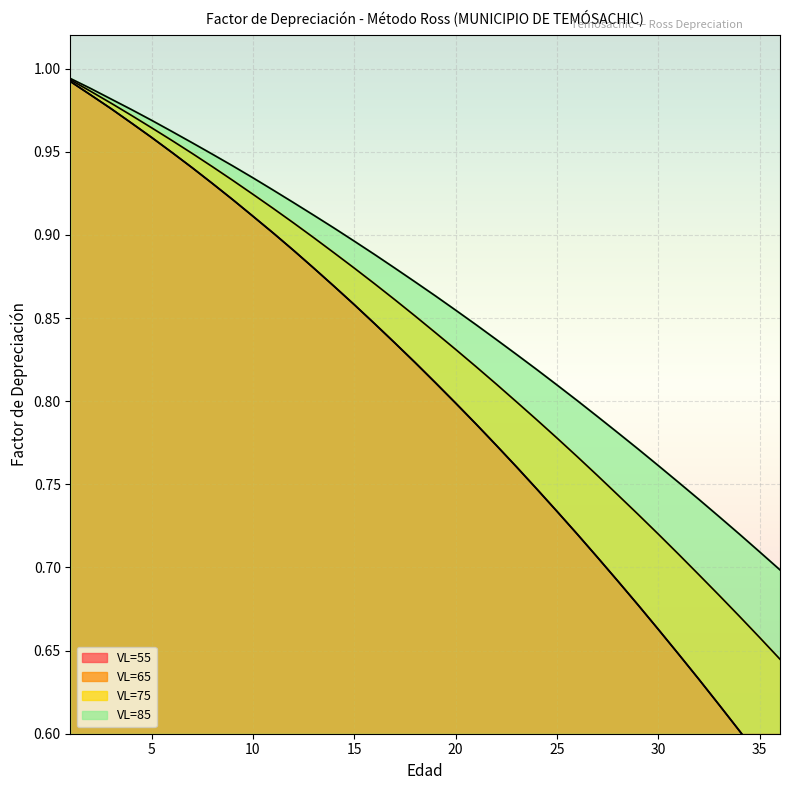

Does the chart display data point markers on the line(s)?

No